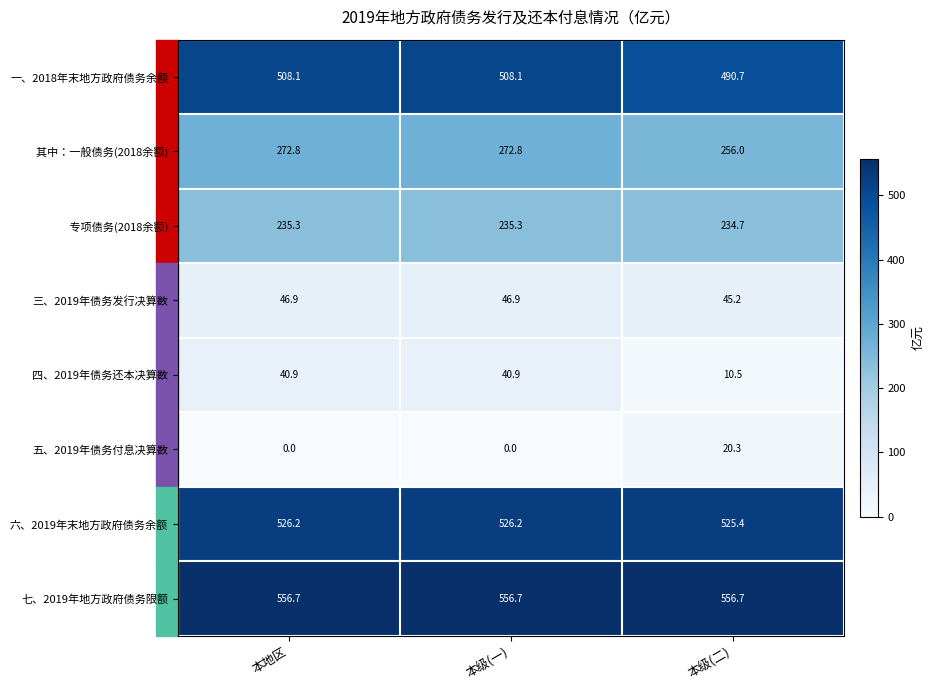

How many values in the 一、2018年末地方政府债务余额 series are below 508?

1